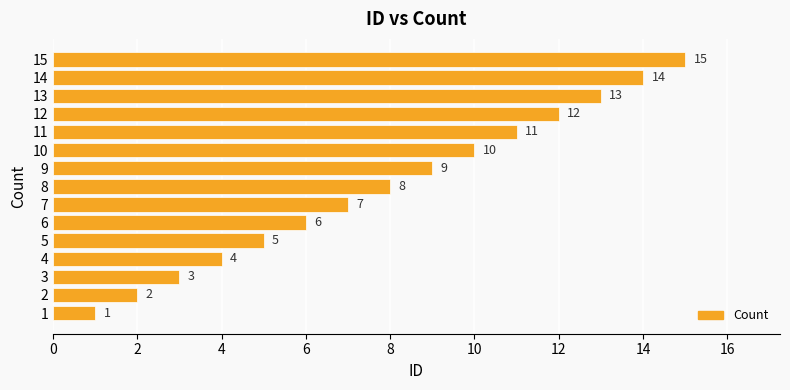

What is the sum of the values at 14 and 12?

26